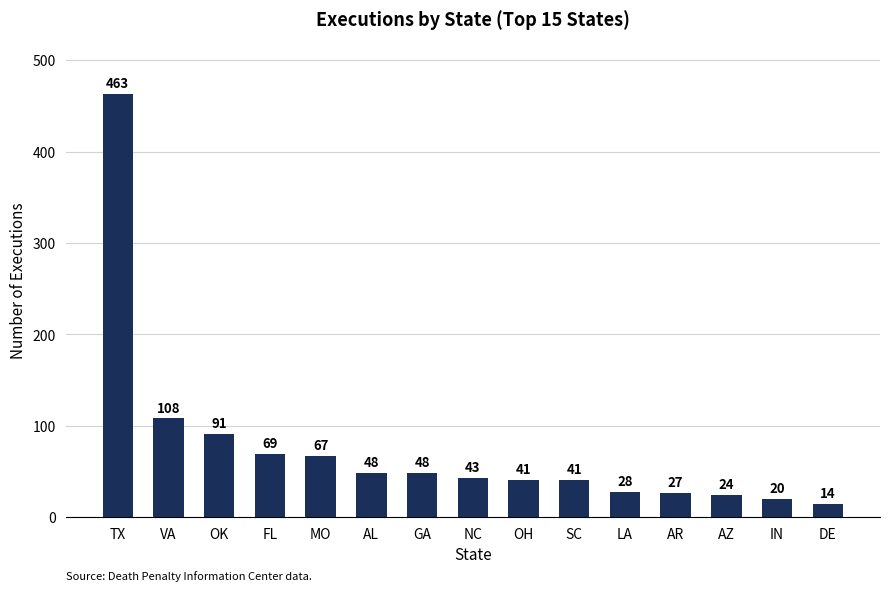

Which category has the highest value across all series?

TX